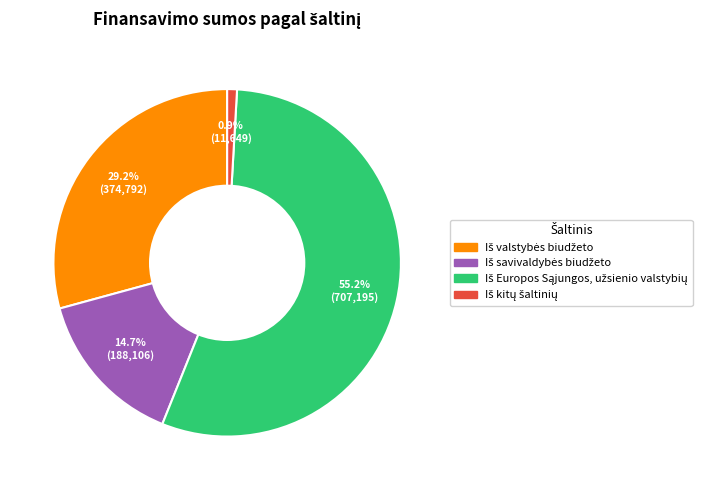

Is there any slice that represents more than half of the pie?

Yes